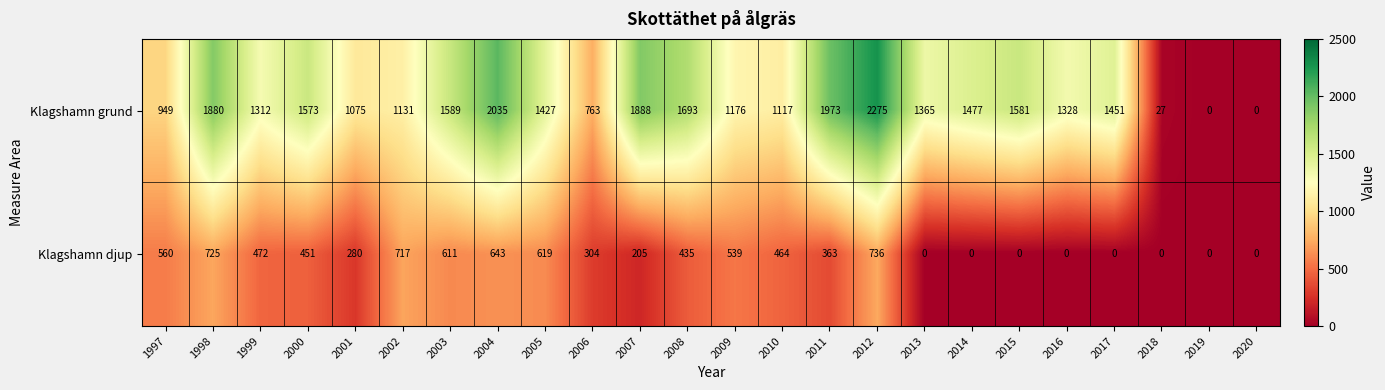

How many distinct data groups are displayed?

2